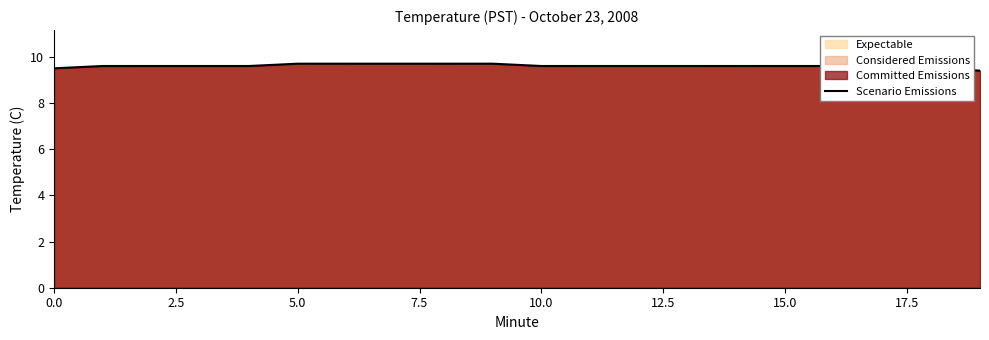

What is the difference between the values at 0.0 and 10?

0.1